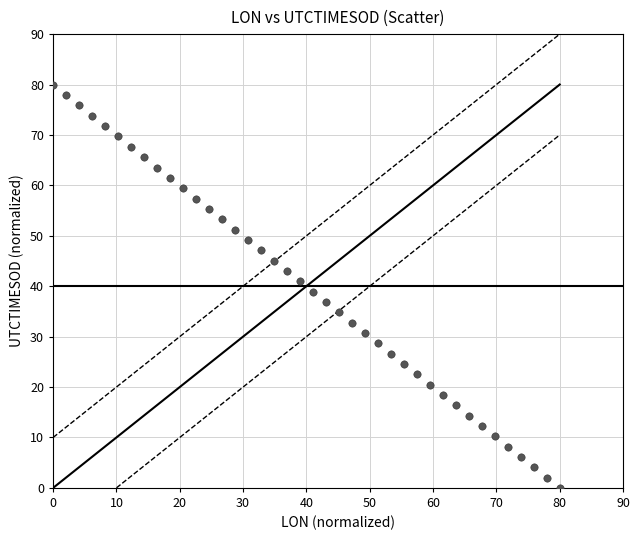

What is the range of Y values (max minus min)?

80.0